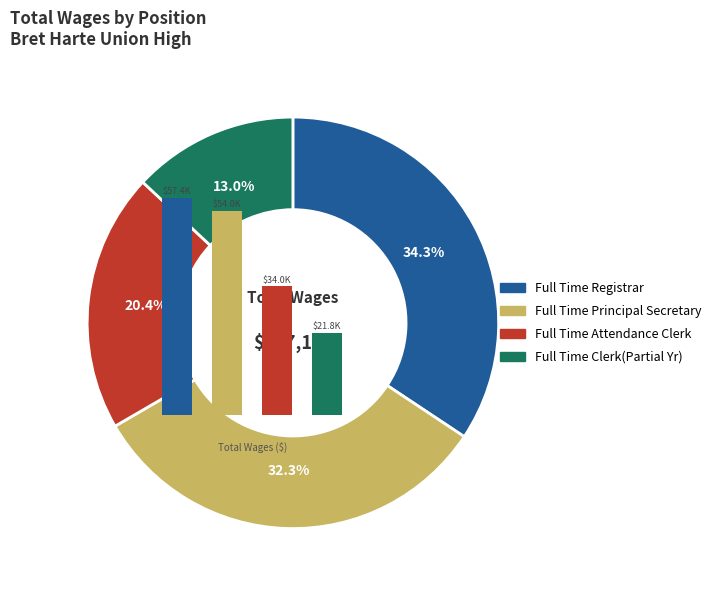

What is the change in value from Full Time Principal Secretary to Full Time Attendance Clerk?

-19935